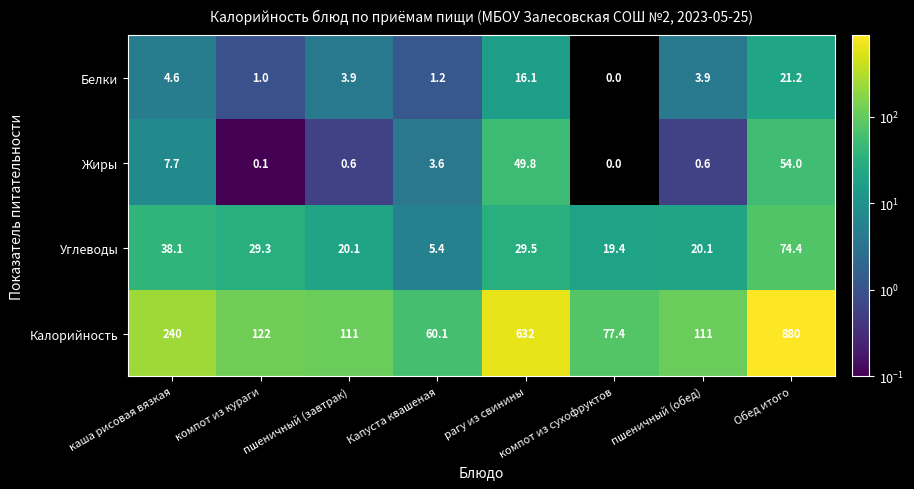

What is the sum of all Белки values?

51.9